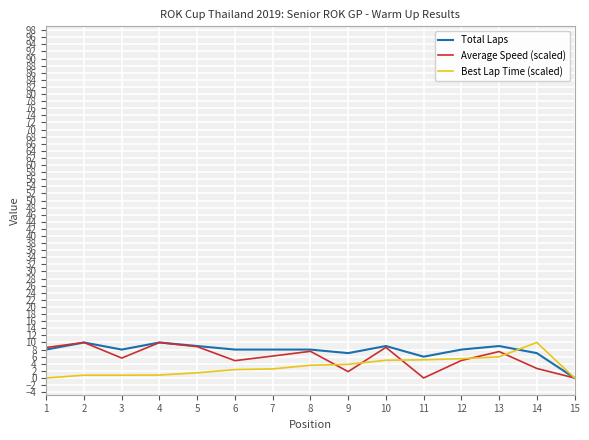

What is the average value of the Average Speed (scaled) series?

5.8